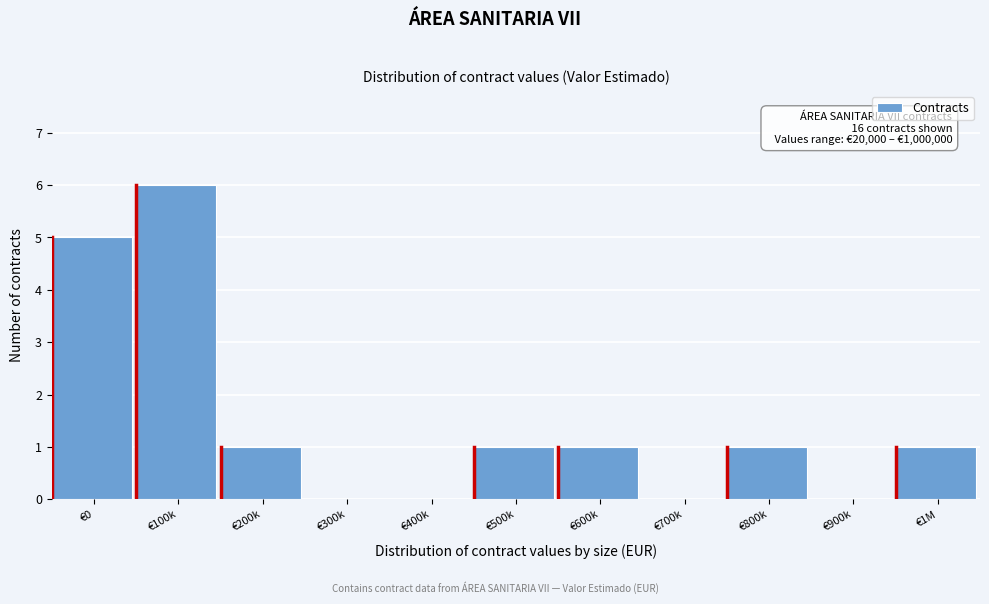

Reading left to right, what are all the values shown in this chart?

€0=5	€100k=6	€200k=1	€300k=0	€400k=0	€500k=1	€600k=1	€700k=0	€800k=1	€900k=0	€1M=1